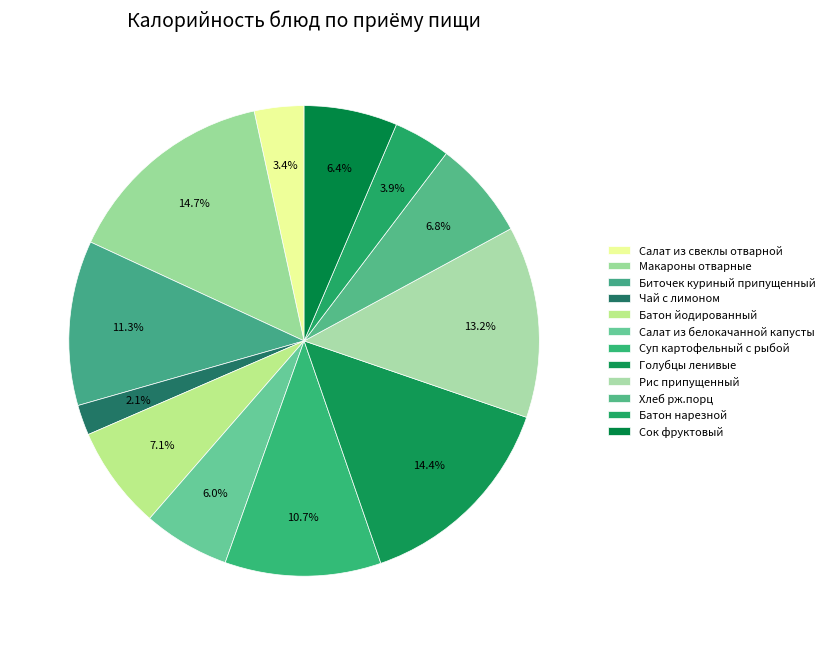

Count the number of slices in the pie.

12